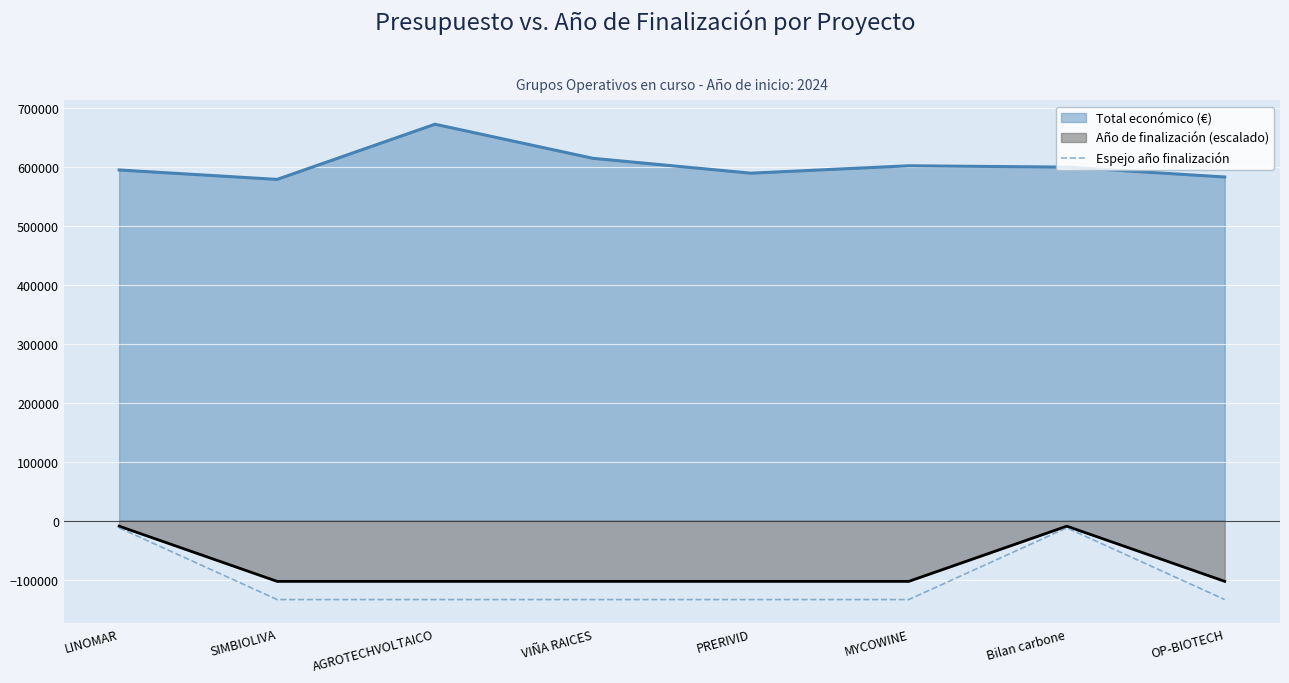

Which series has the largest total across all categories?

Total económico (€)